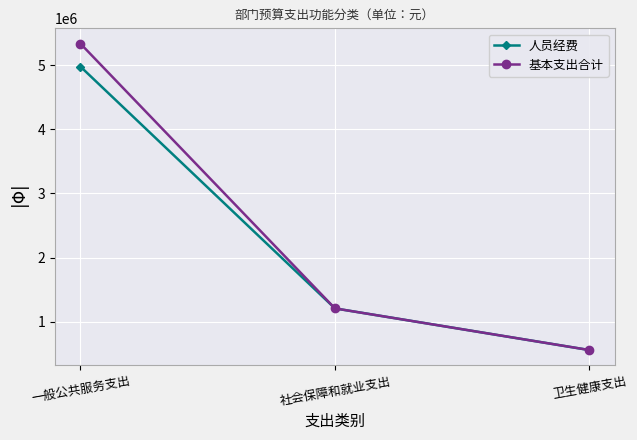

How many categories are shown in the chart?

3